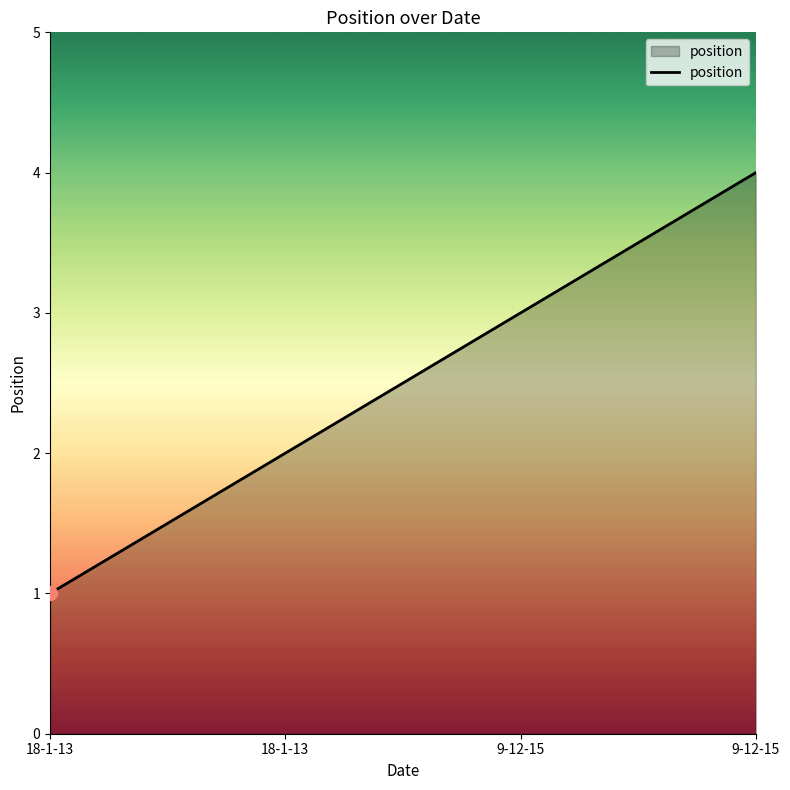

Is it true that the value at 9-12-15 is 3?

True